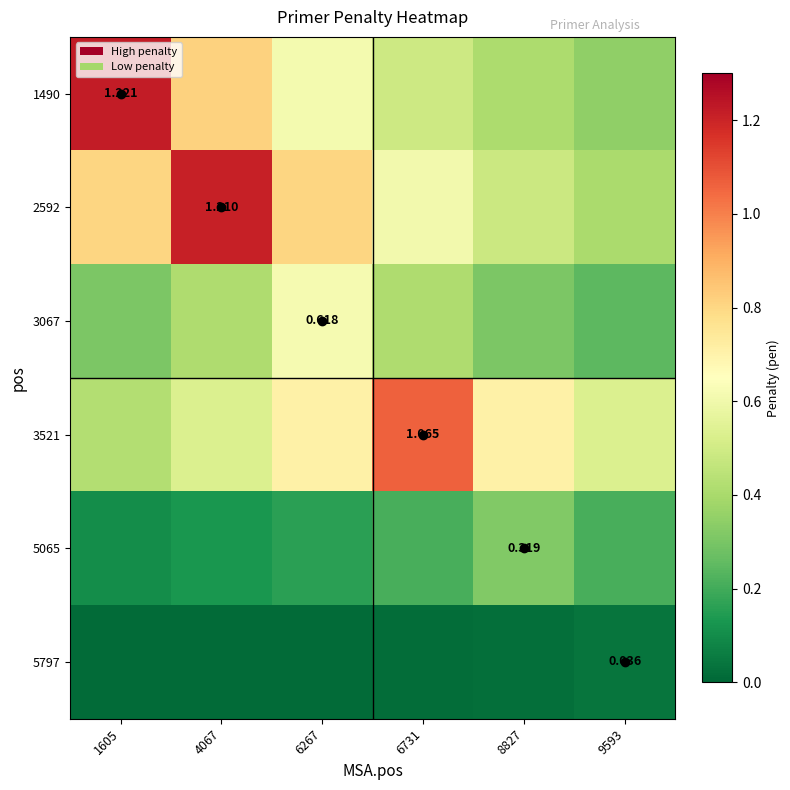

At 6267, list the series in order from smallest to largest.

5797, 5065, 1490, 3067, 3521, 2592